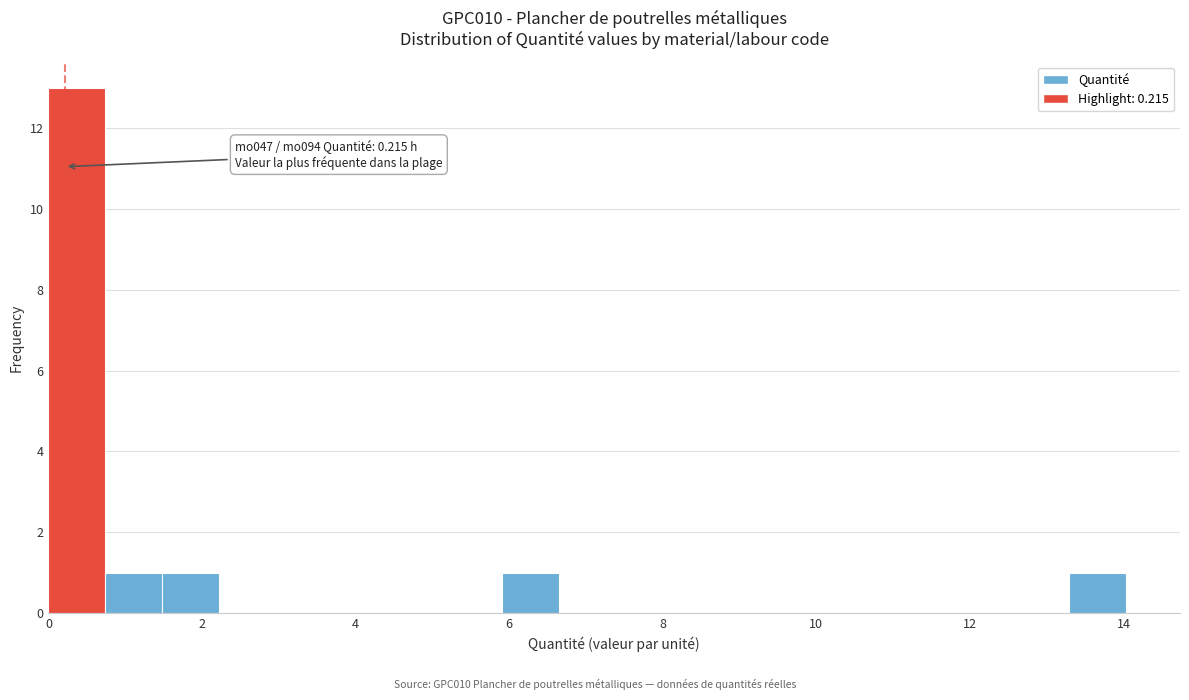

Read against the x-axis, roughly where is the centre of the tallest bar?

0.4